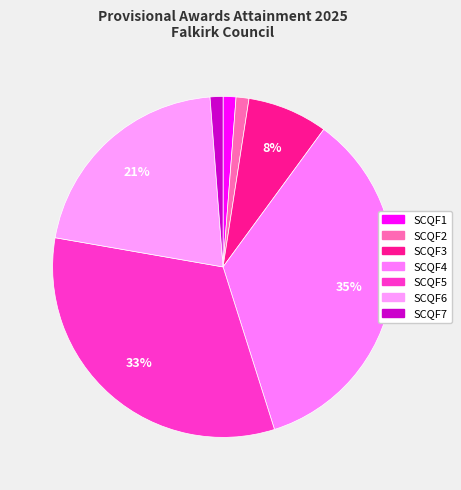

Which has a higher value, SCQF2 or SCQF4?

SCQF4